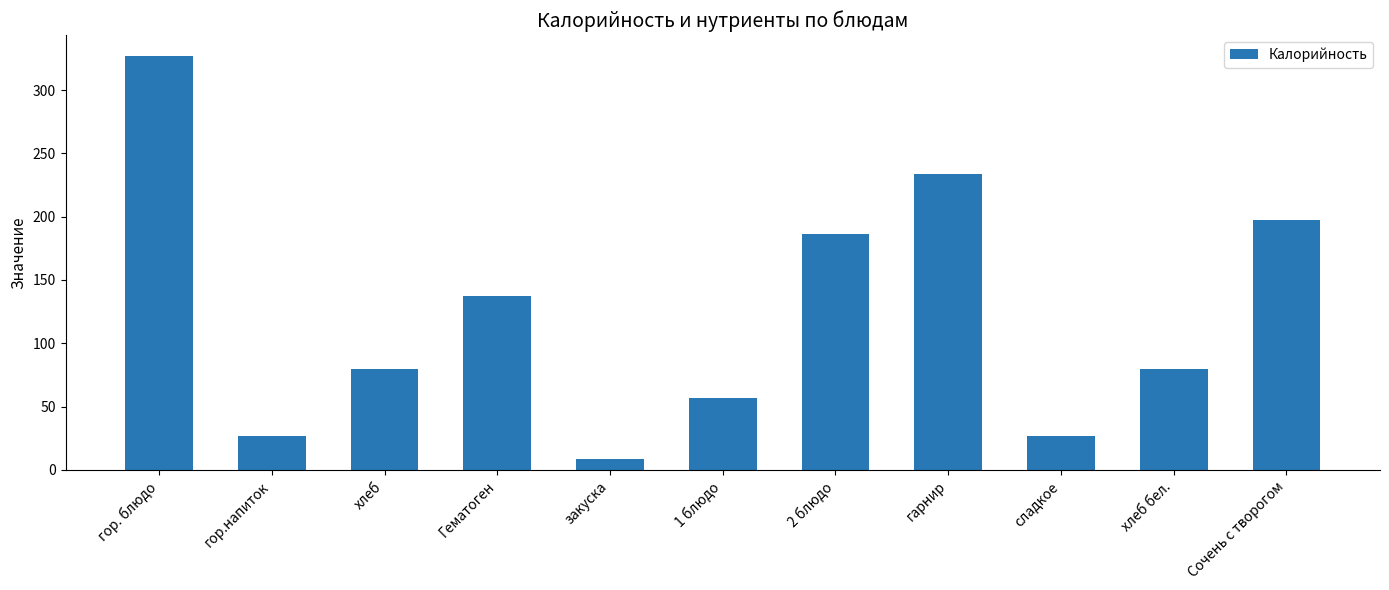

What is the difference between the maximum and second lowest values?

300.0